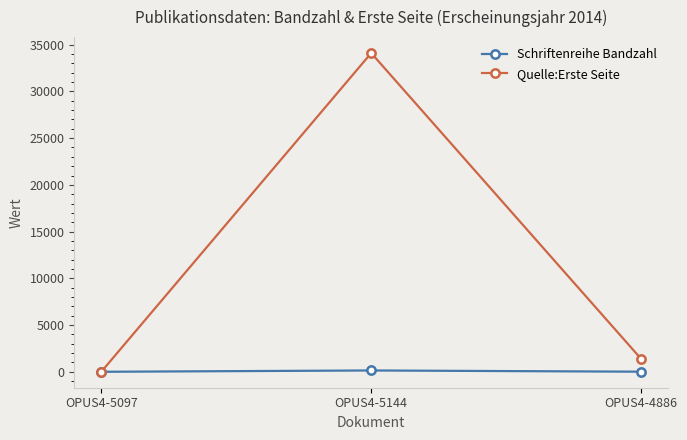

What is the average value of the Schriftenreihe Bandzahl series?

50